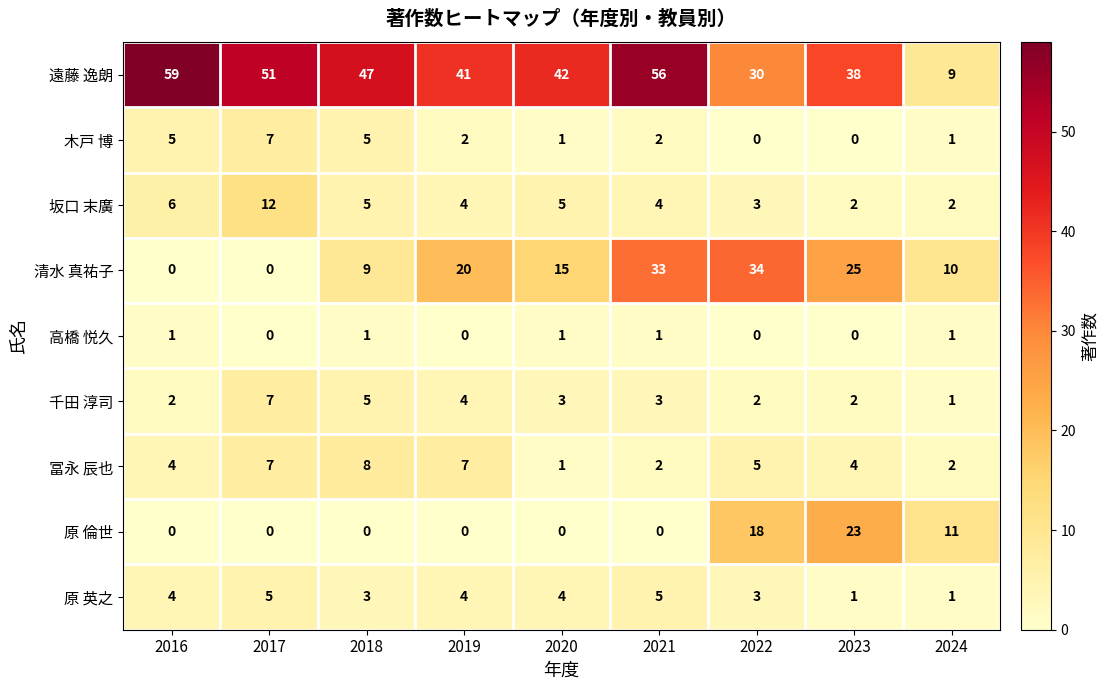

How many 坂口 末廣 values are between 3 and 5?

5